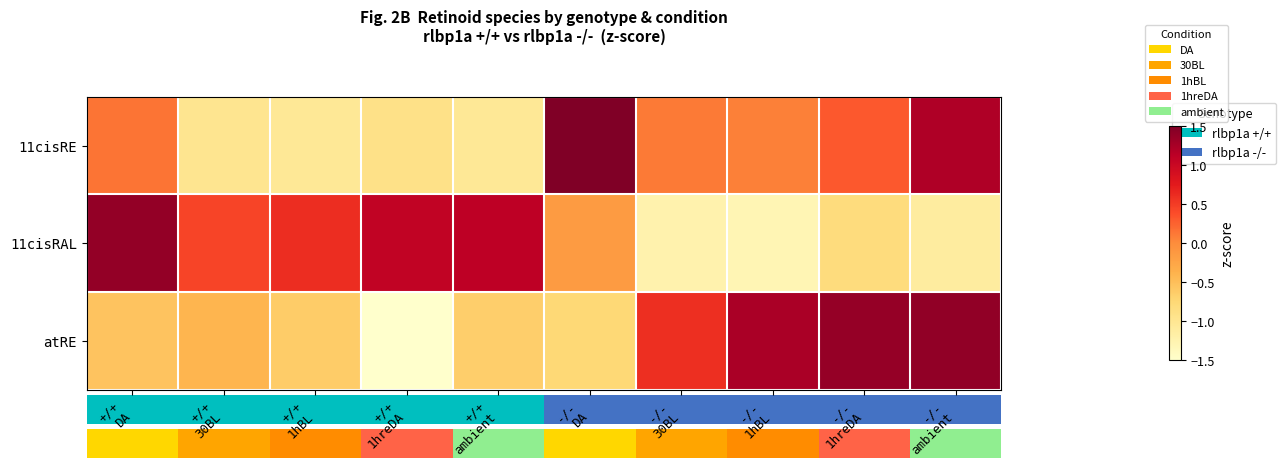

Which series has the largest total across all categories?

atRE